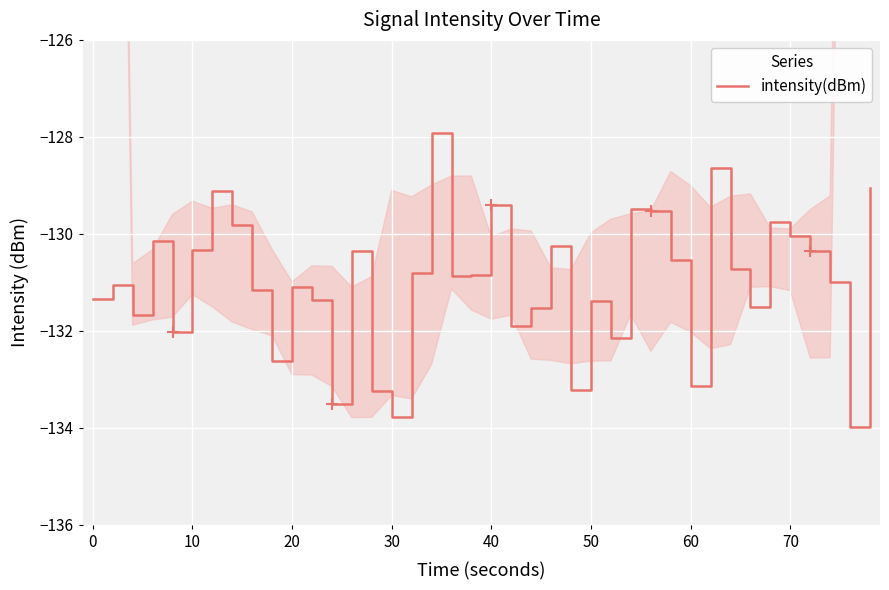

Is it true that intensity(dBm) equals -130.3 at 10?

True